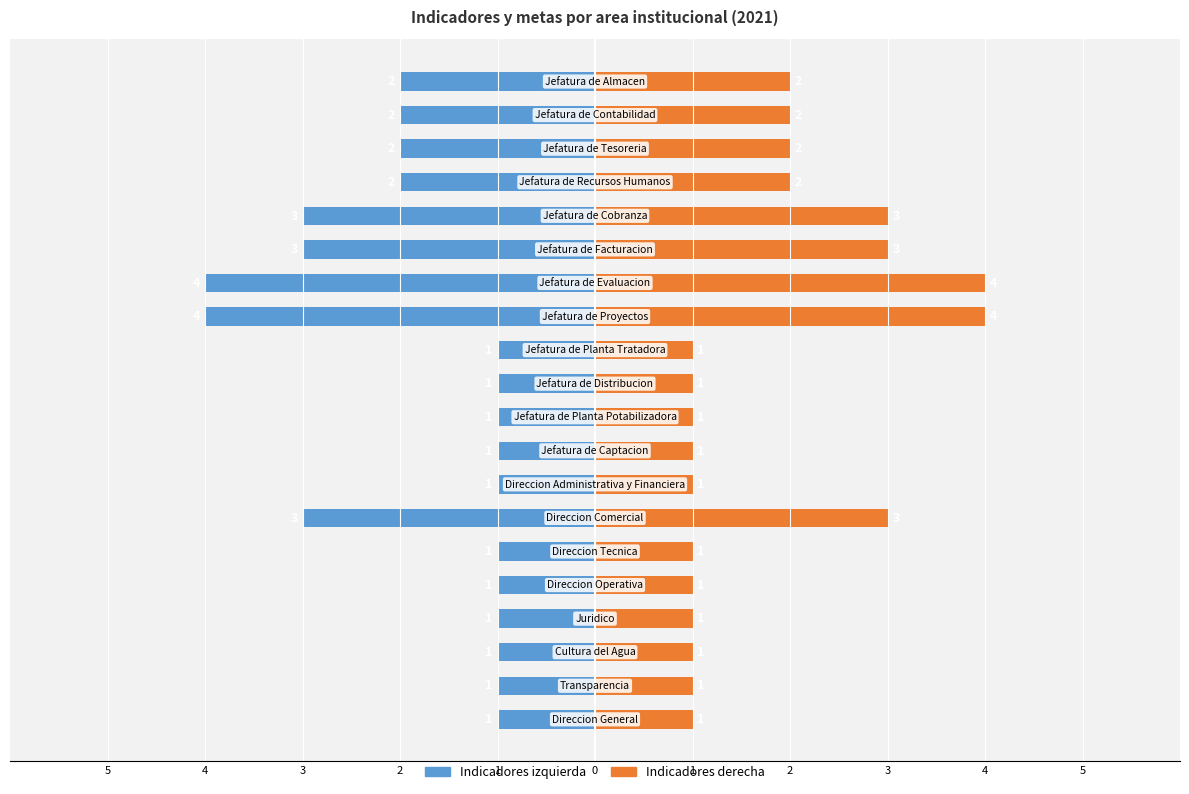

What is the difference between the second highest and minimum values in the Indicadores (izquierda) series?

3